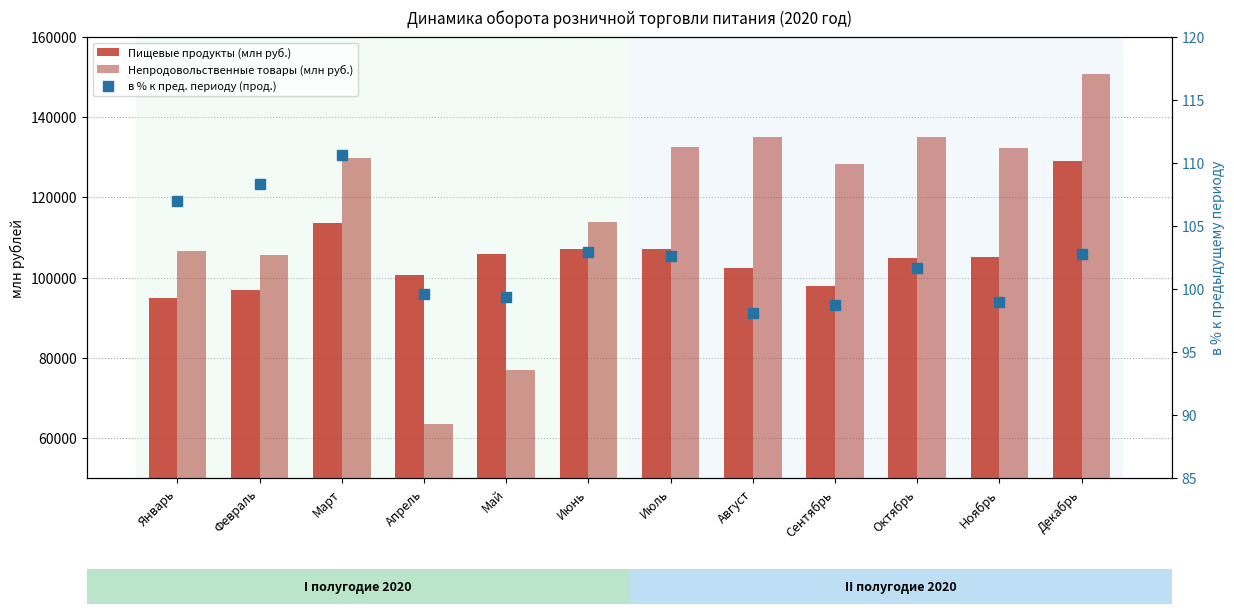

What is the label of the 12th bar from the right?

Январь